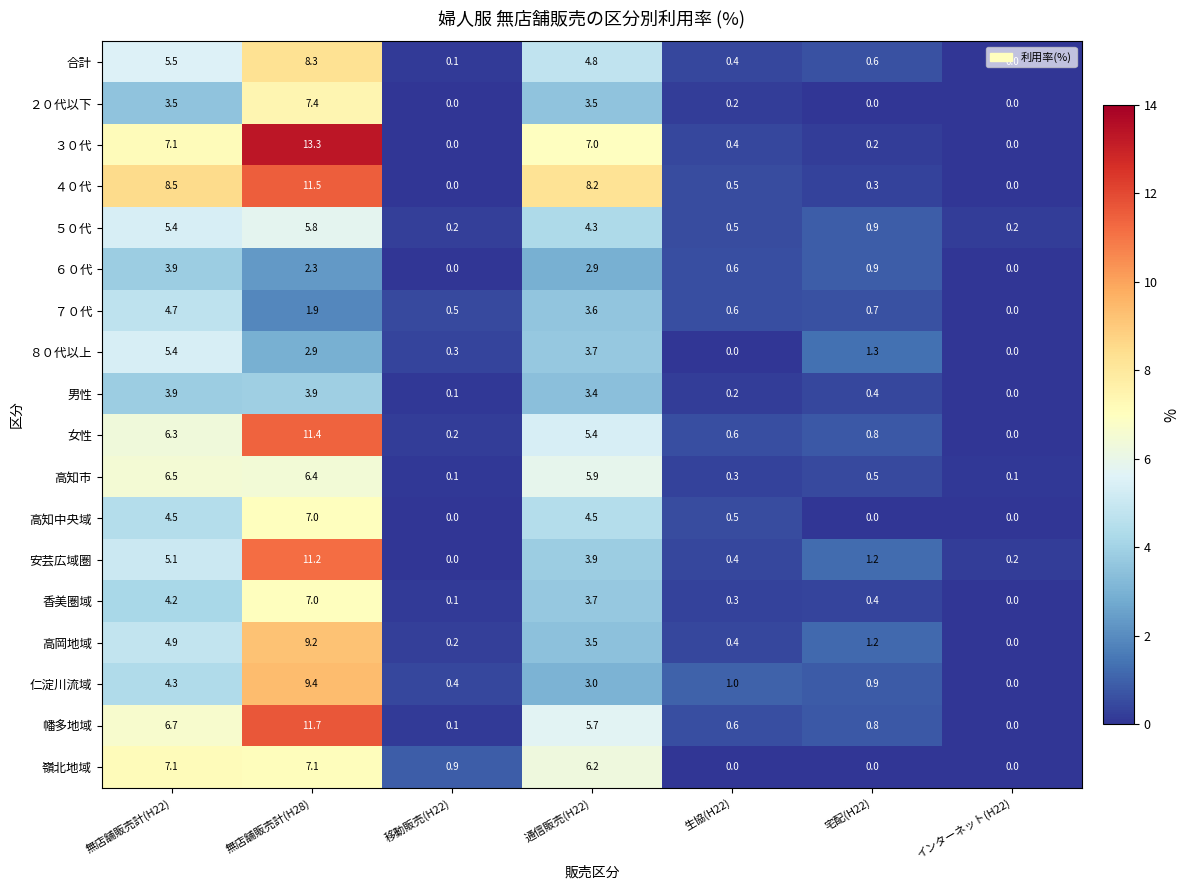

Rank the categories by 女性 value from highest to lowest.

無店舗販売計(H28), 無店舗販売計(H22), 通信販売(H22), 宅配(H22), 生協(H22), 移動販売(H22), インターネット(H22)